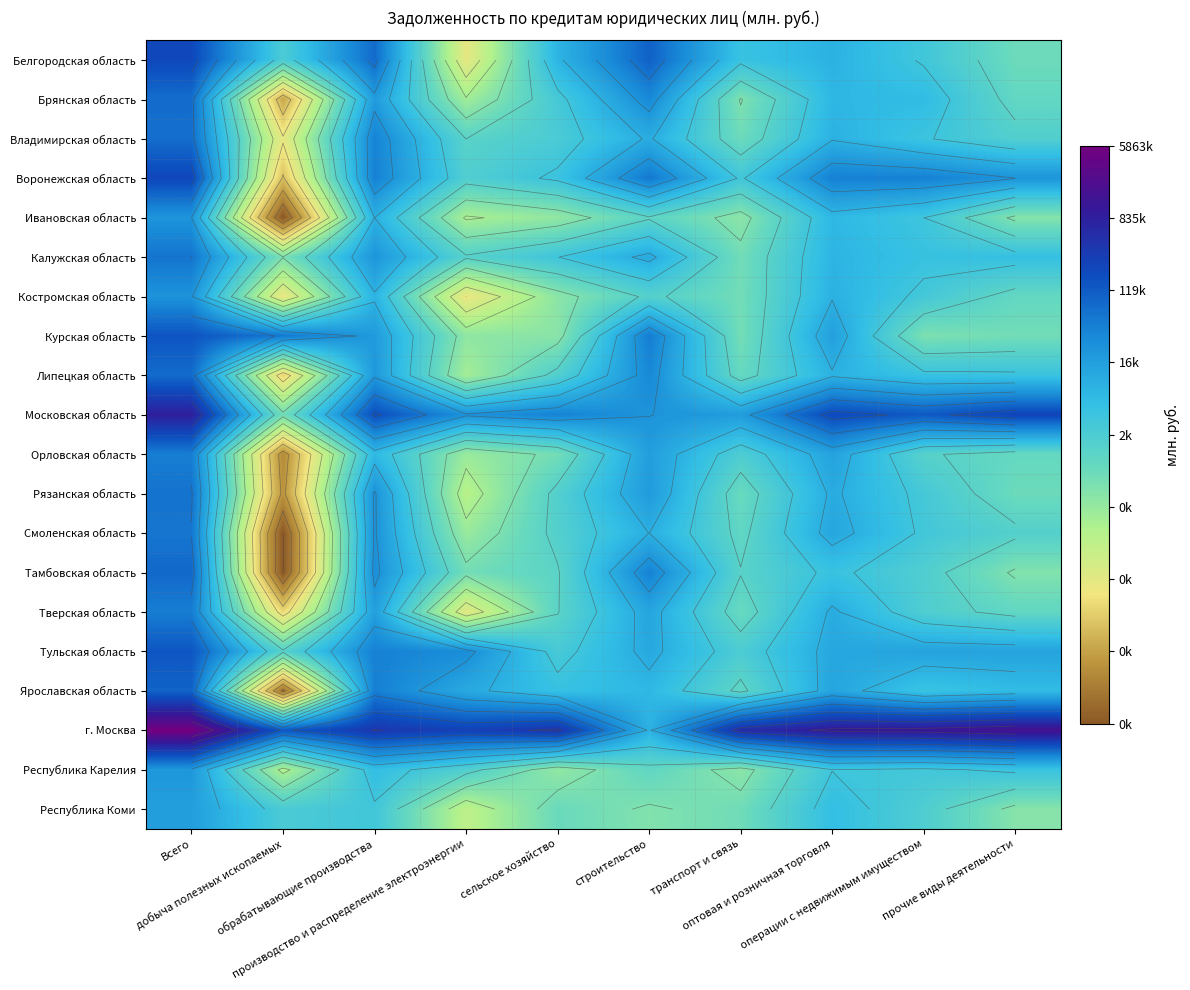

At which category does the chart reach its minimum across all series?

добыча полезных ископаемых